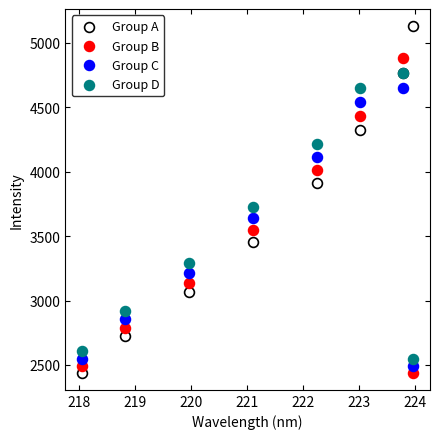

Which series contains the highest Y value?

Group A